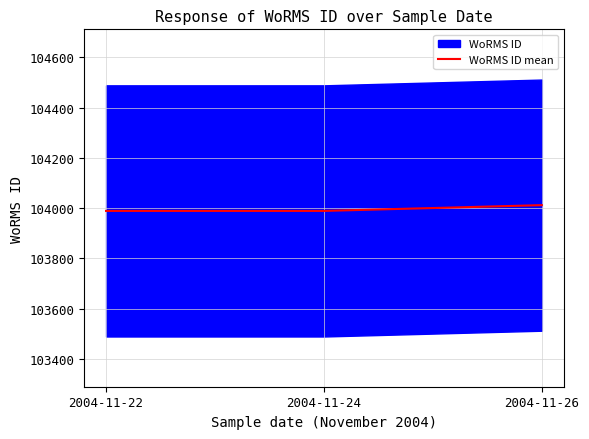

At which label is the value closest to 104000?

2004-11-22